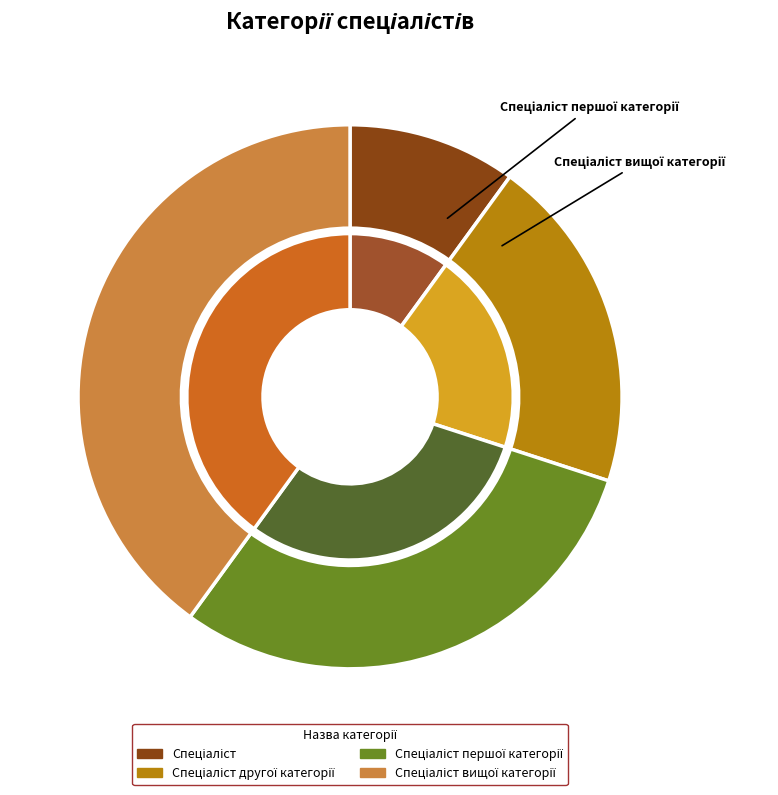

What is the smallest slice in the pie chart?

Спеціаліст